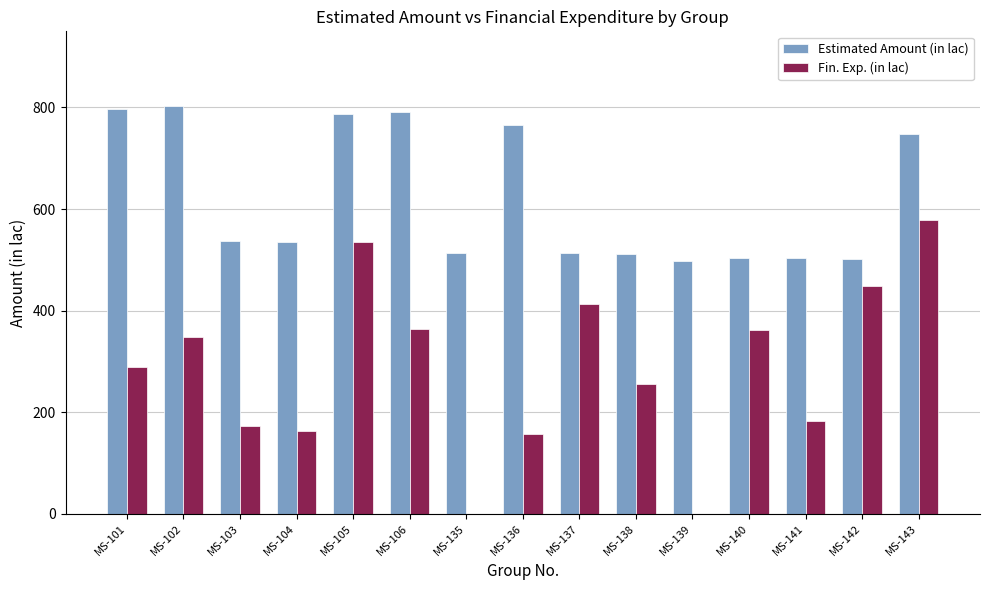

Where is Fin. Exp. (in lac) nearest to the value 289?

MS-101